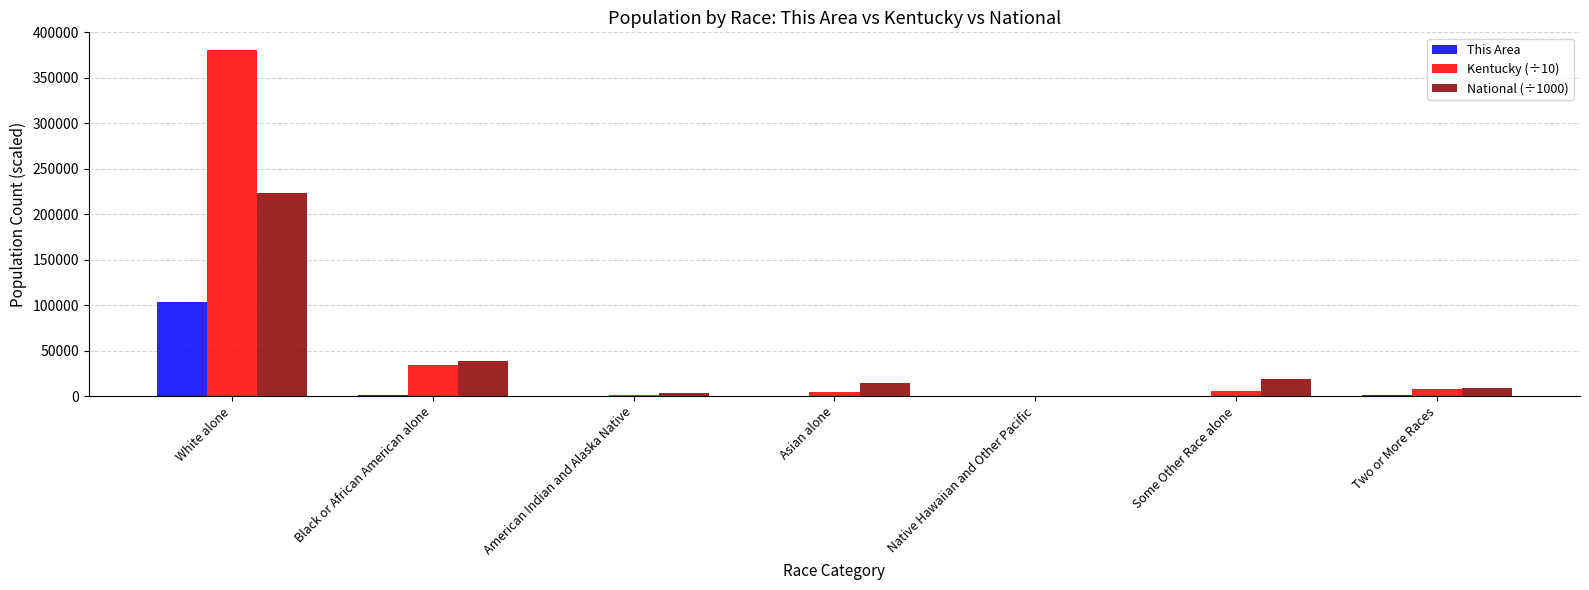

What value does the National (÷1000) series have at Two or More Races?

9009.1